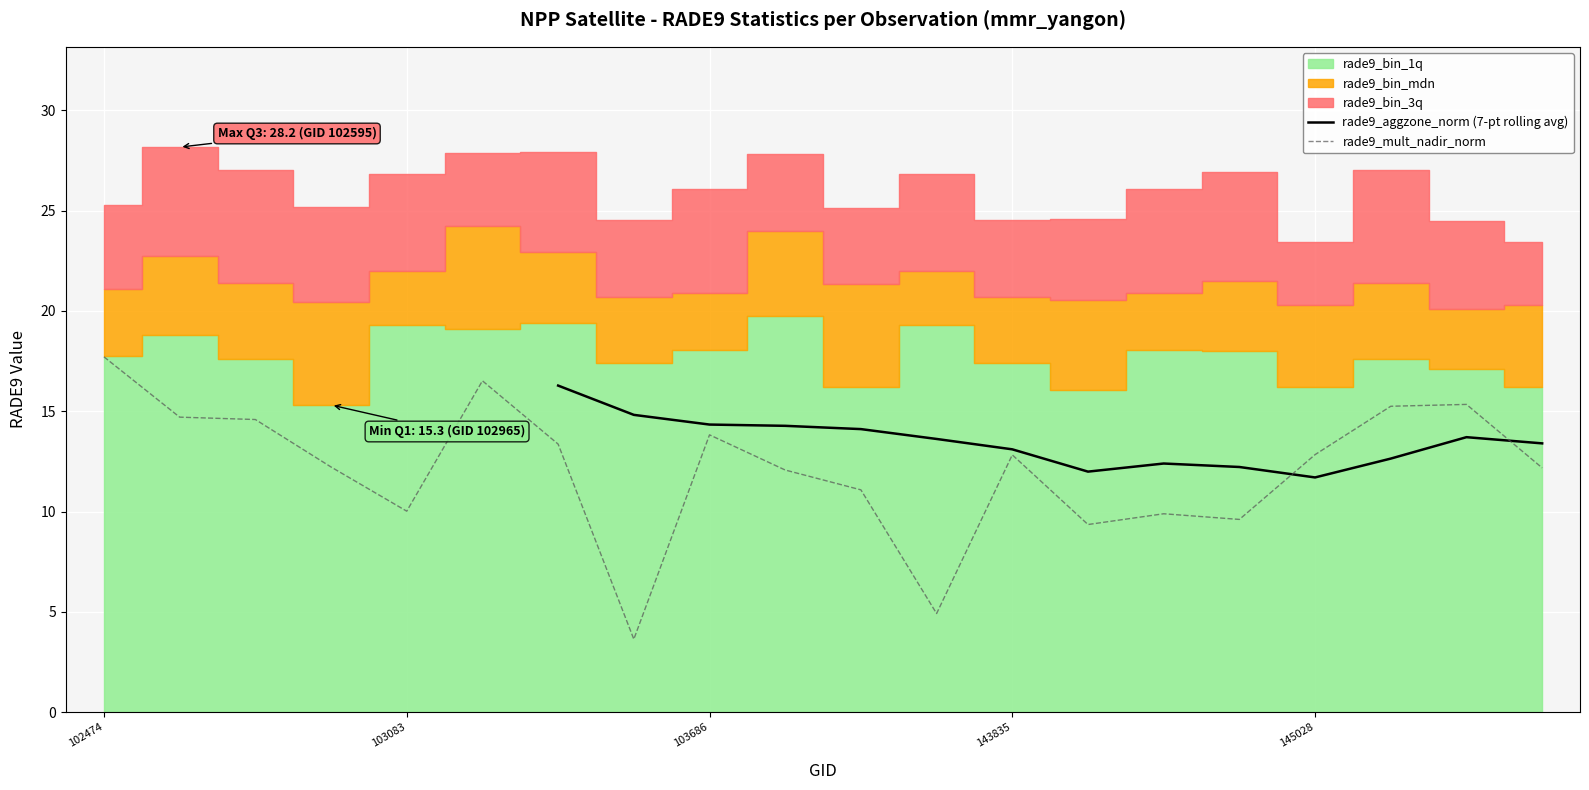

Which series has the largest range (max minus min)?

rade9_mult_nadir_norm